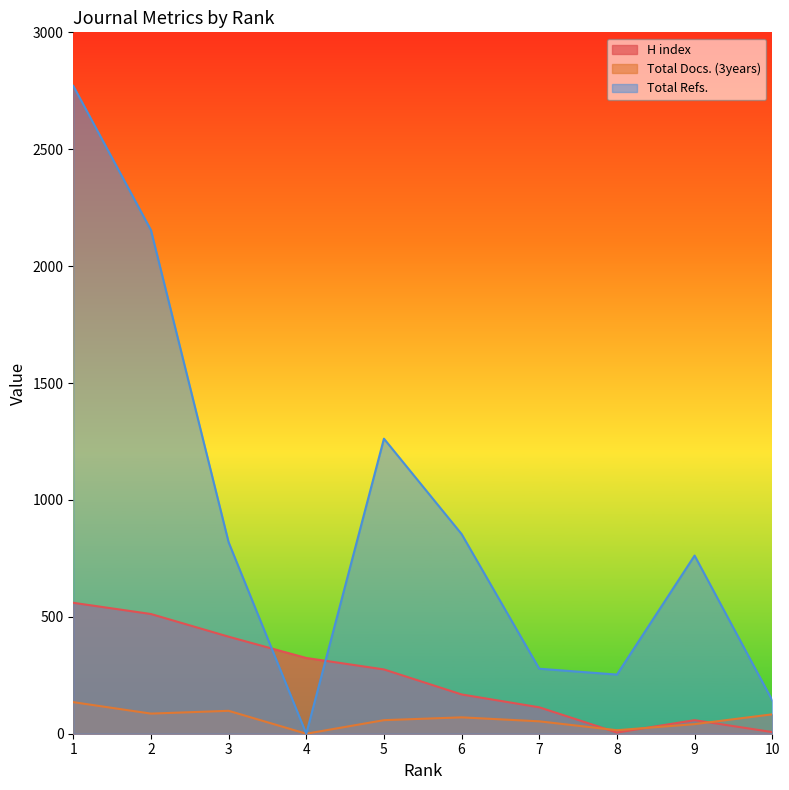

Is it true that Total Docs. (3years) equals 86 at 2?

True